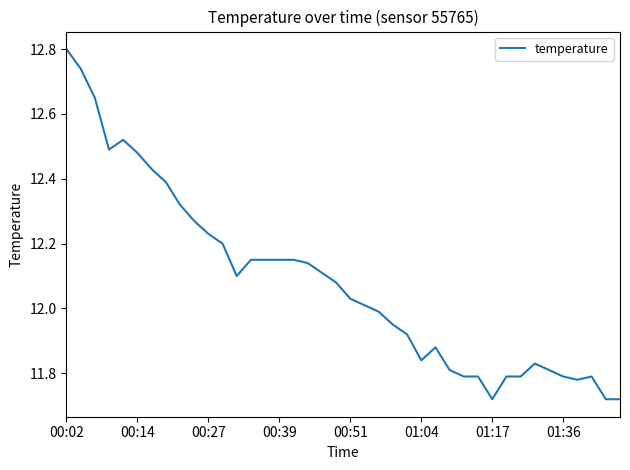

What is the difference between the maximum and minimum values?

1.1